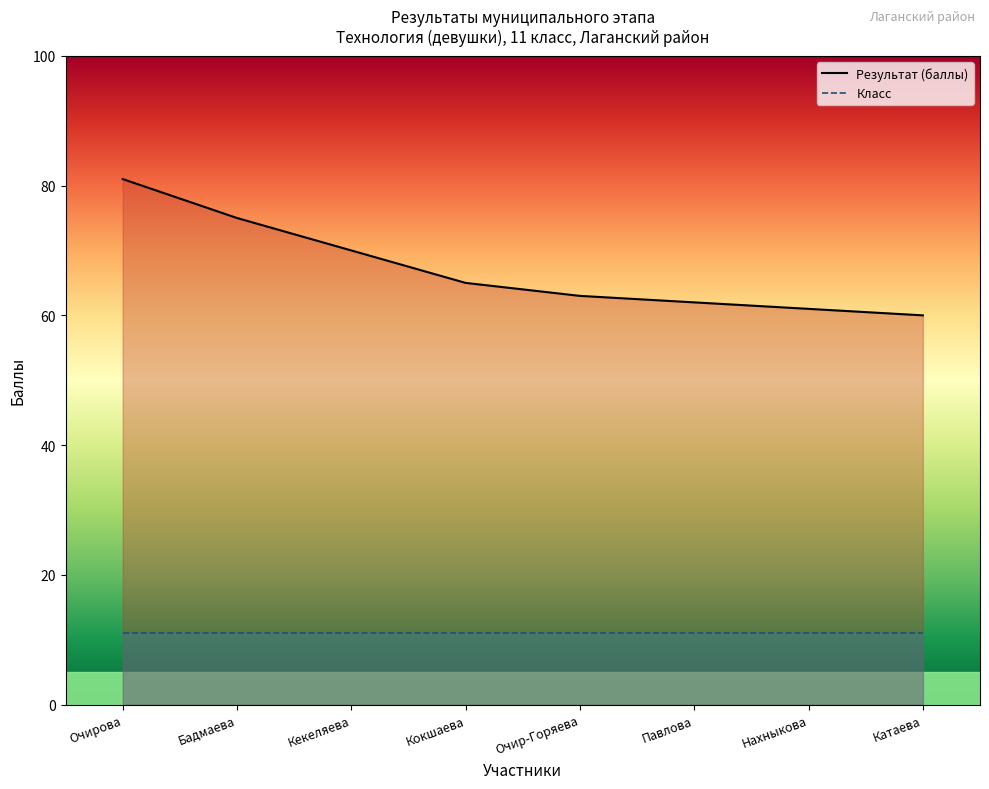

Where does the data first go above 65?

Очирова